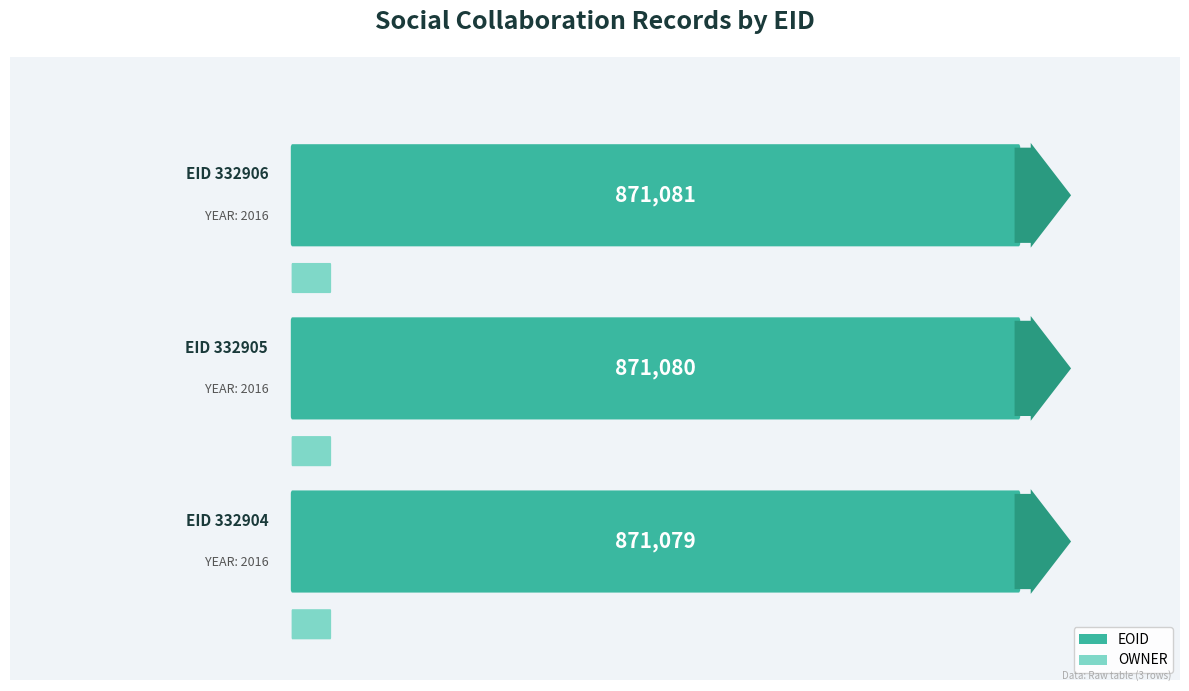

True or false: EOID has a value of 871081 at 332906.

True